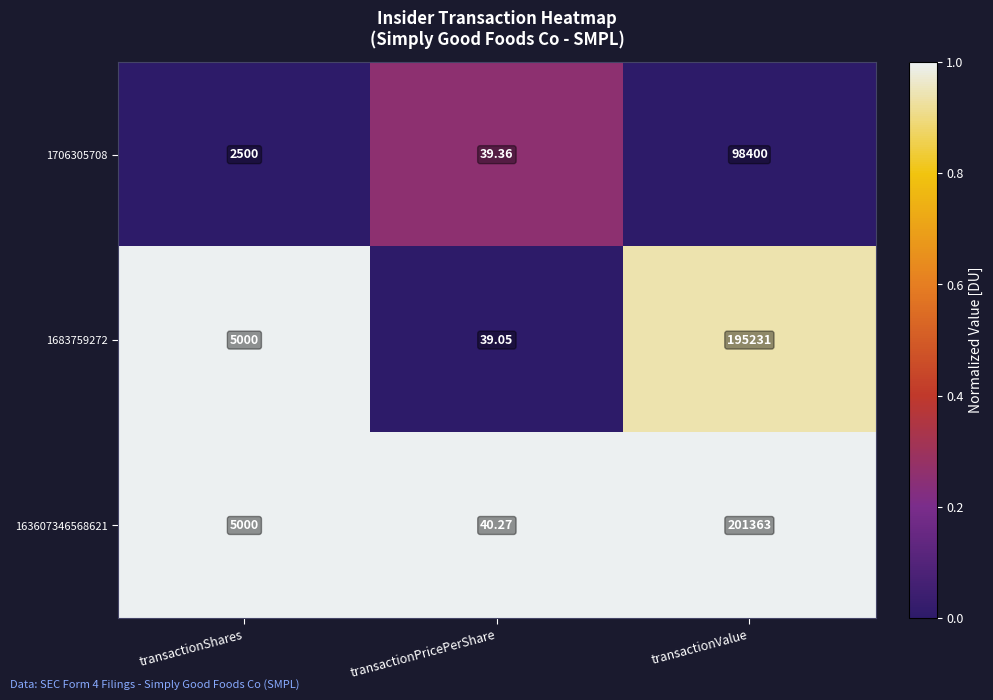

At which category is the sum across all series the highest?

transactionValue